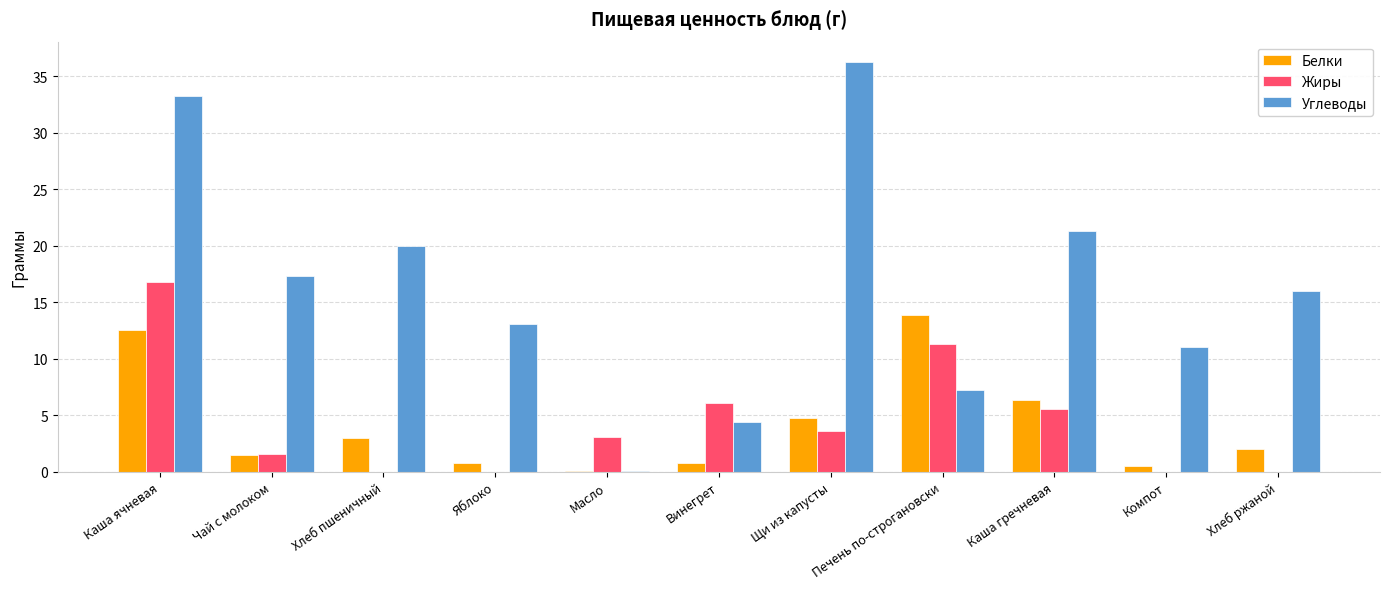

How many groups of bars are there?

11